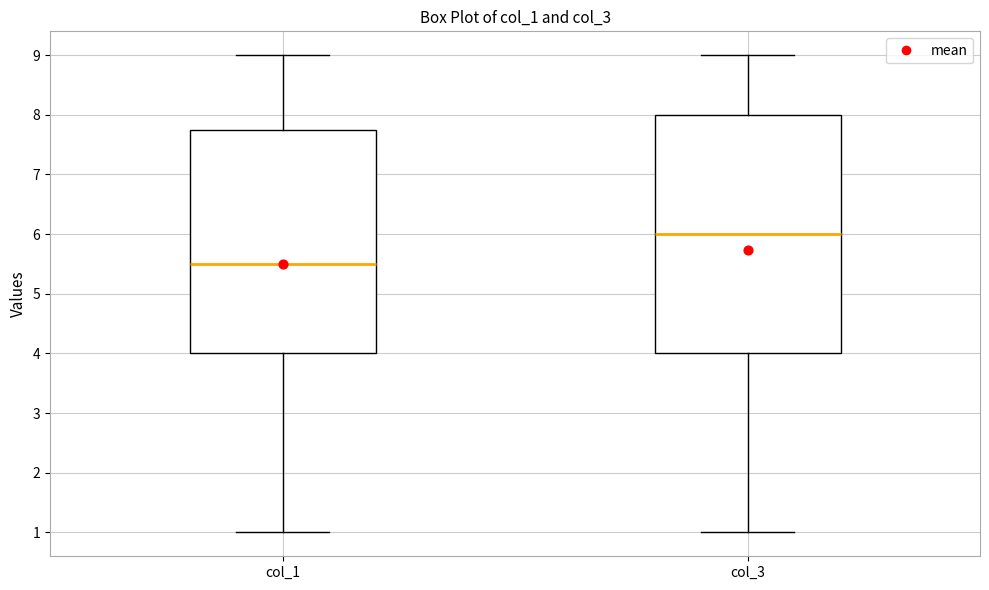

Which box is the tallest, from its lower edge to its upper edge?

col_3